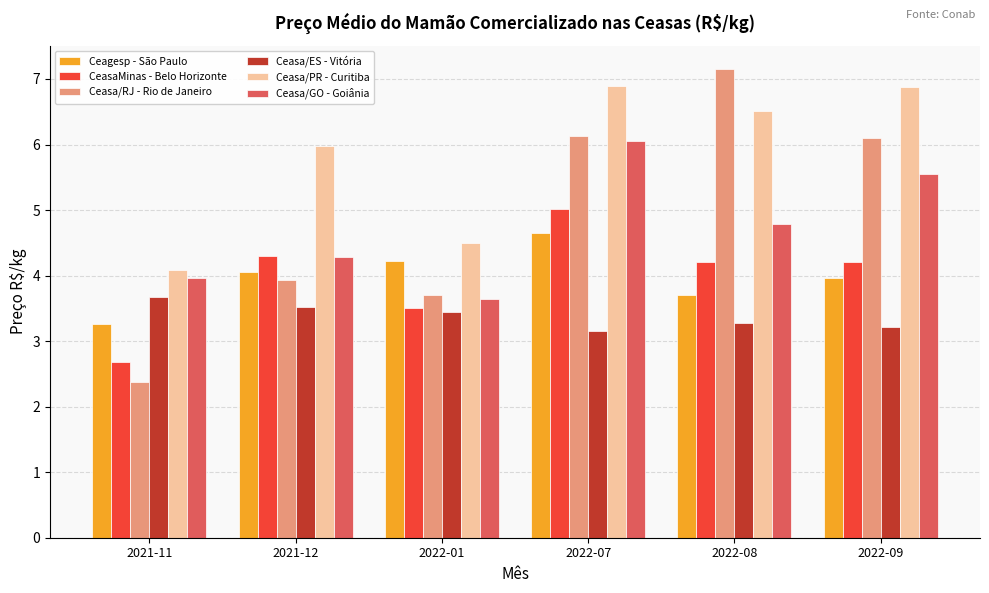

What is the difference between the Ceasa/GO - Goiânia values at 2022-07 and 2022-08?

1.3